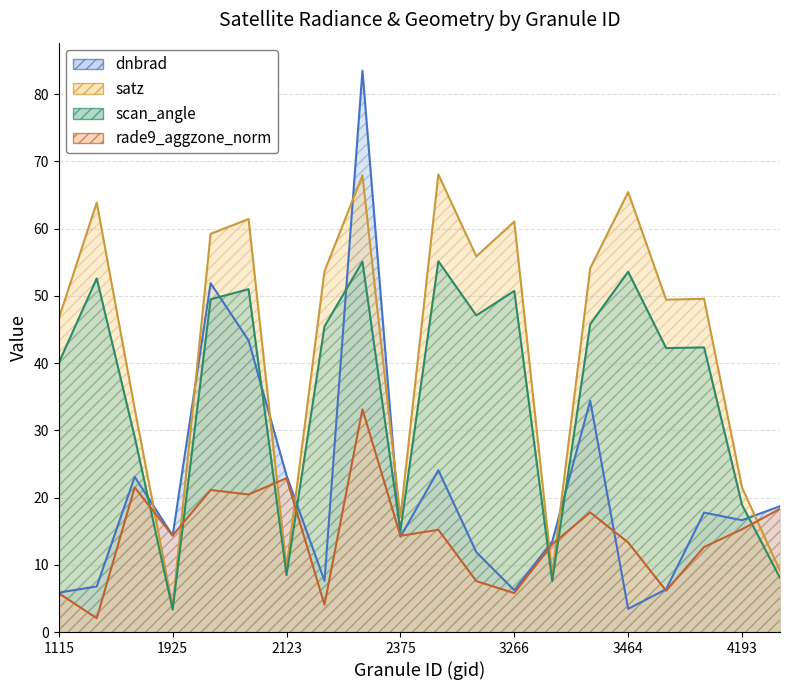

What is the approximate value of scan_angle at 1115?

40.0